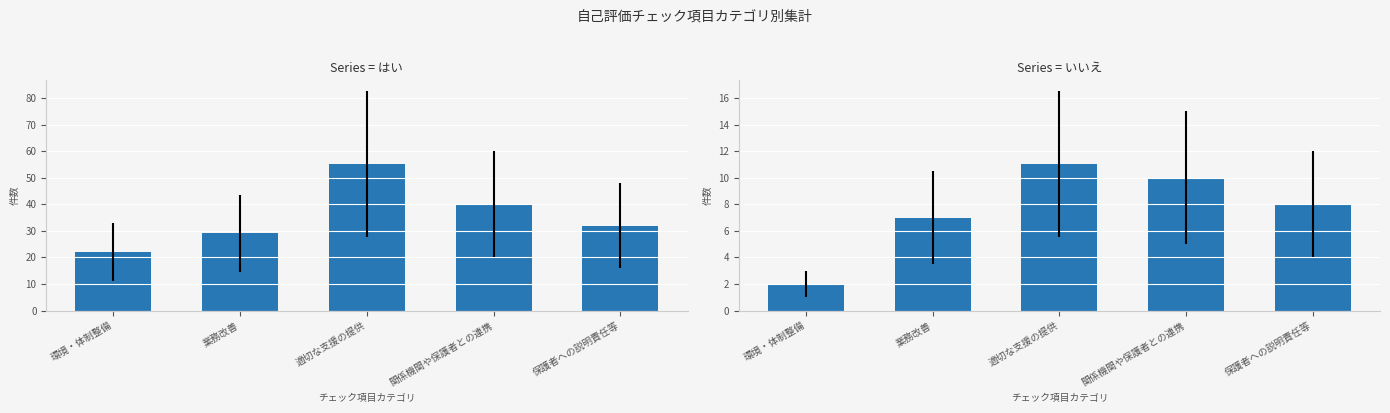

Which series changed the most between 適切な支援の提供 and 関係機関や保護者との連携?

はい